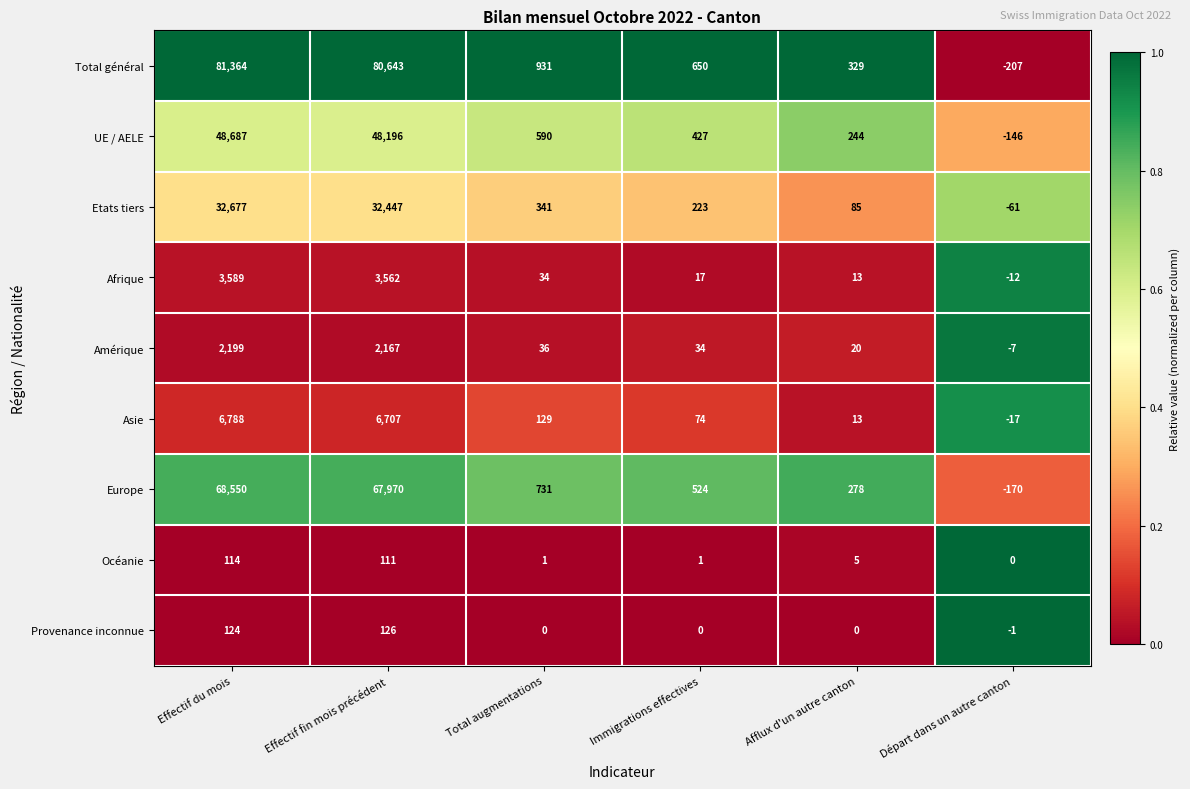

Is the value of Océanie at Effectif fin mois précédent greater than the value of Provenance inconnue at Départ dans un autre canton?

Yes